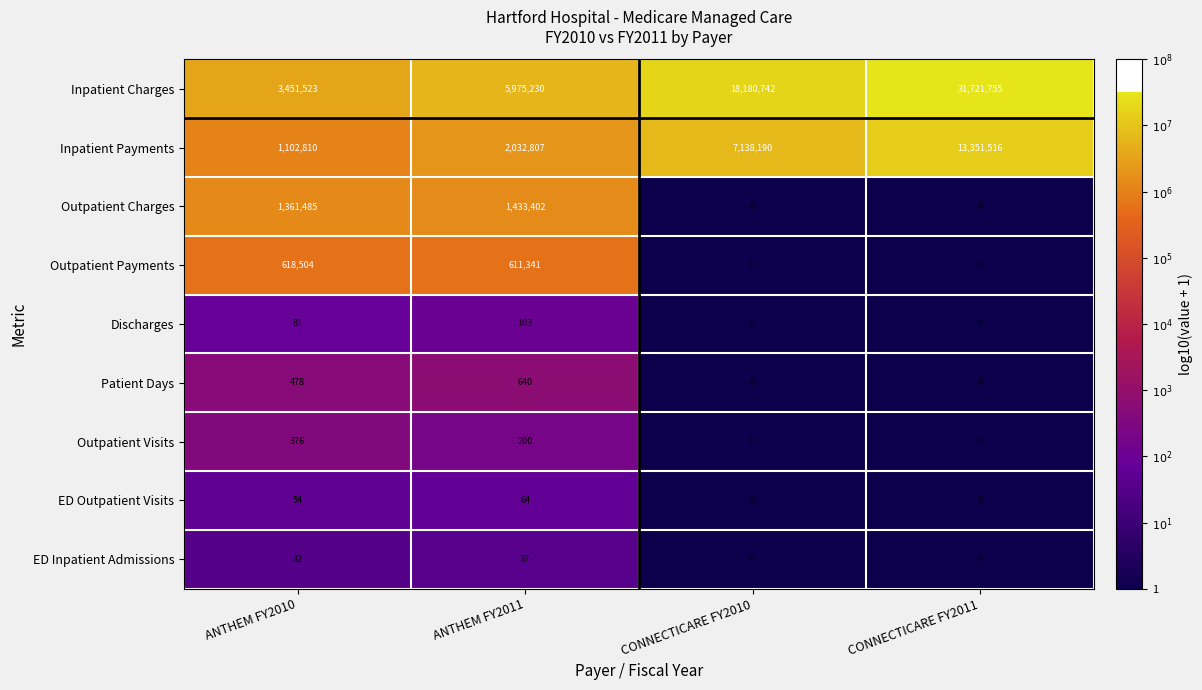

Count the ED Outpatient Visits values in the range 0 to 64.

4